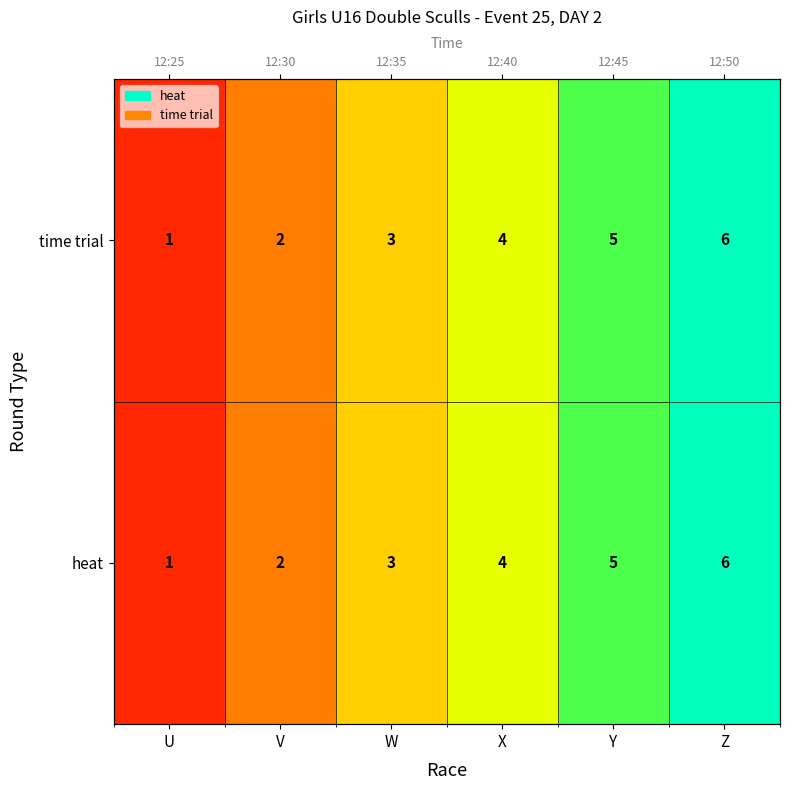

What is the difference between the maximum and minimum values in the time trial series?

5